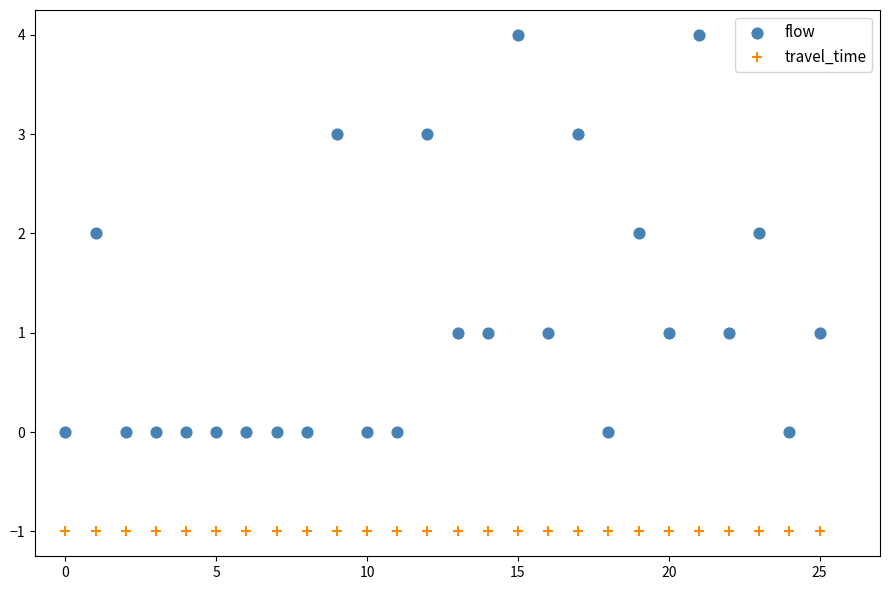

Which series reaches the minimum Y coordinate?

travel_time